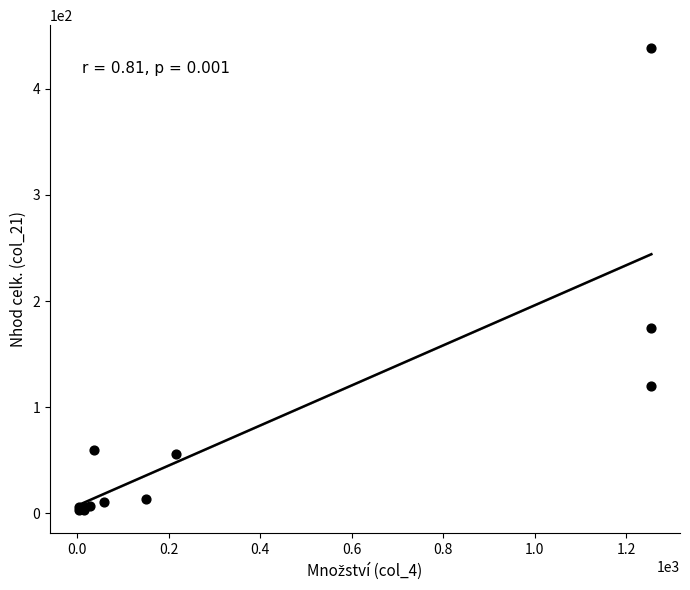

What Y value in the scatter plot is closest to 220?

174.5